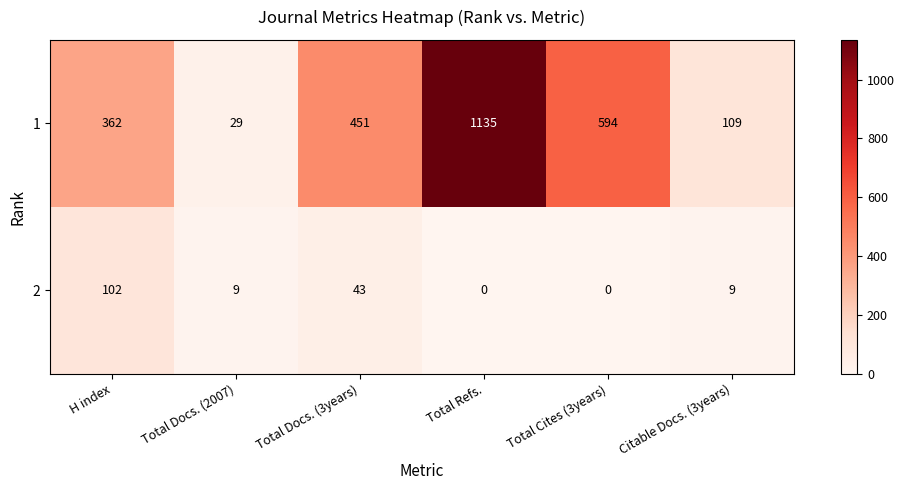

What is the average value of the 1 series?

447